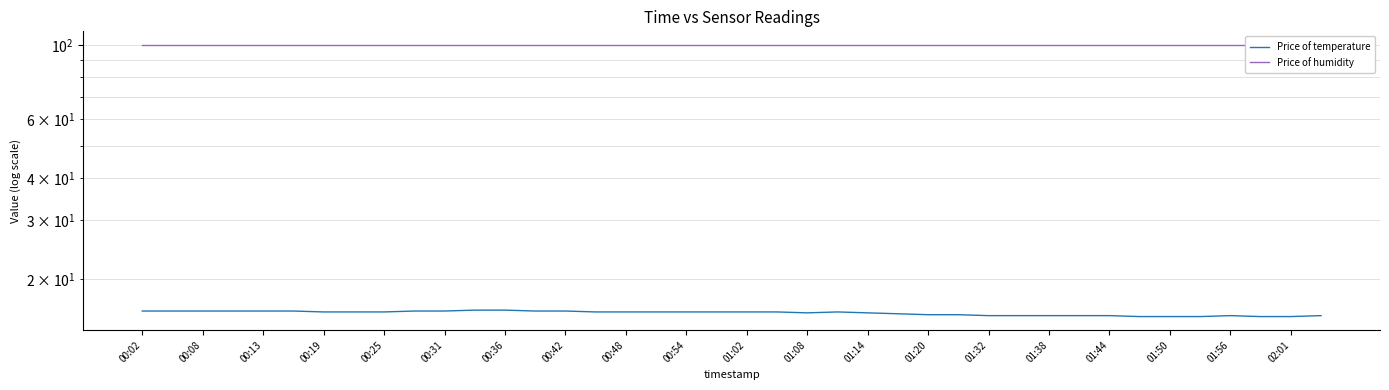

At how many categories does at least one series exceed 25?

40